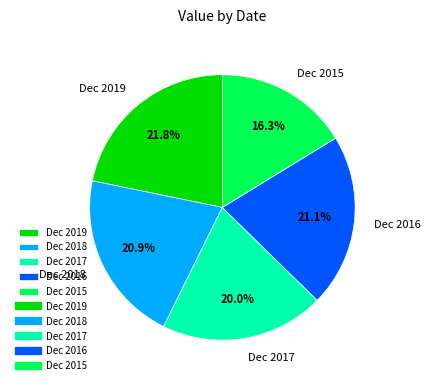

The Dec 2018 slice represents 21% of the pie. True or false?

True